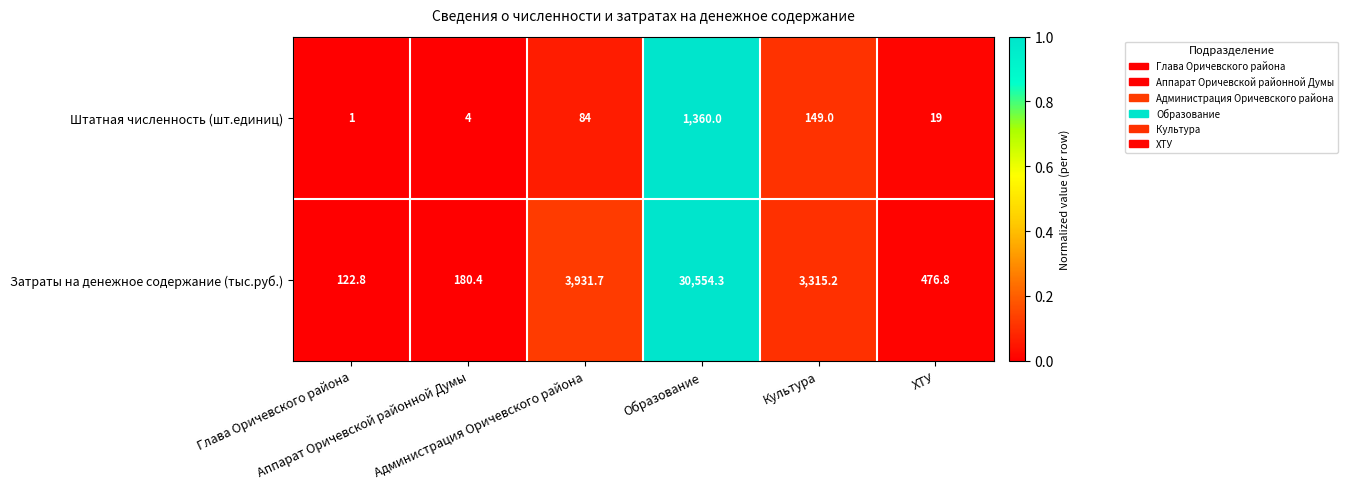

What is the highest value of the Штатная численность (шт.единиц) series?

1360.0